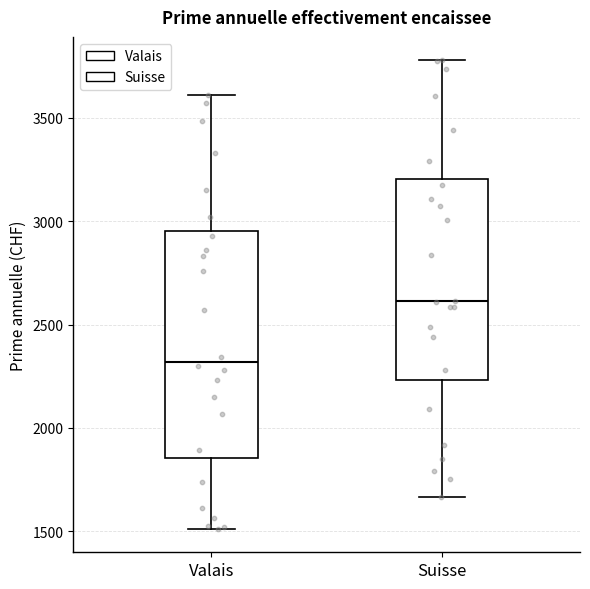

Reading left to right, transcribe this box plot: for each box, give where its median line is, the range the box spans, and where its two whiskers end, as read against the y-axis. The values are not printed on the chart, so give them approximately, as read against the axis.

Valais: median 2300, box 1850 to 2950, whiskers 1500 to 3600
Suisse: median 2600, box 2250 to 3200, whiskers 1650 to 3800